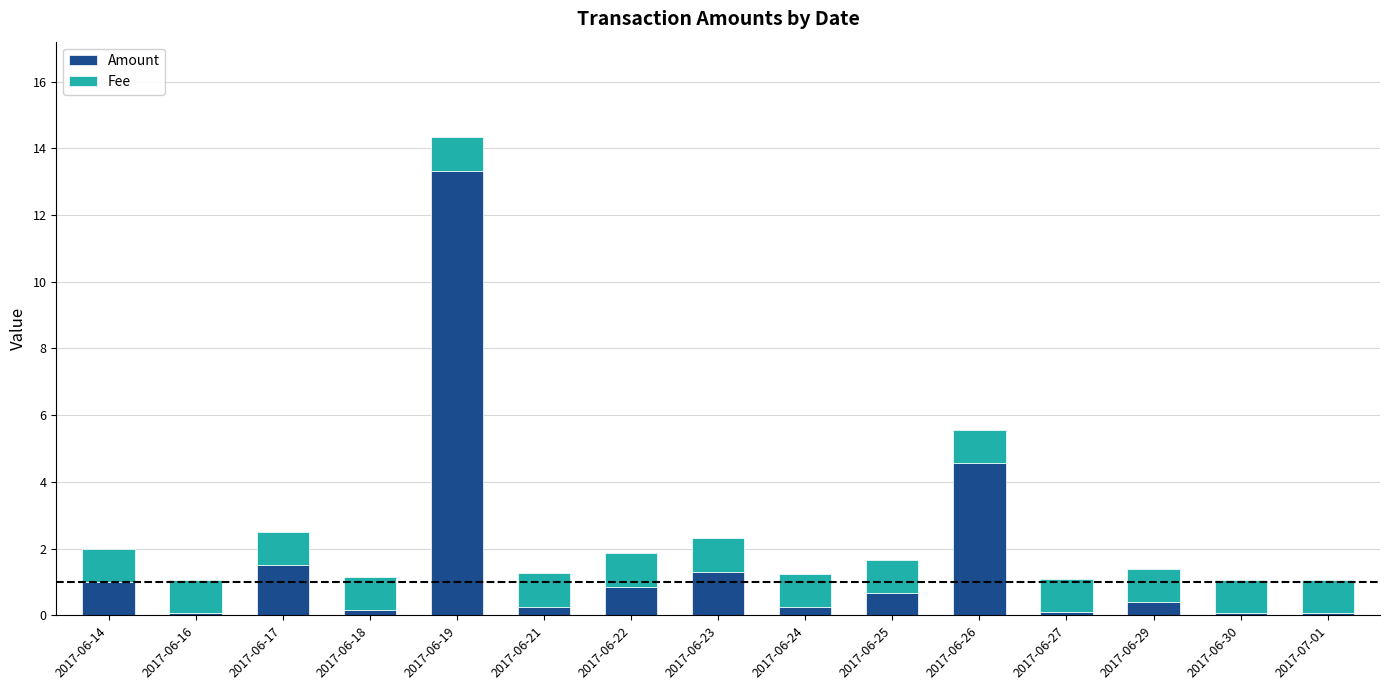

At which label does Amount reach its peak?

2017-06-19